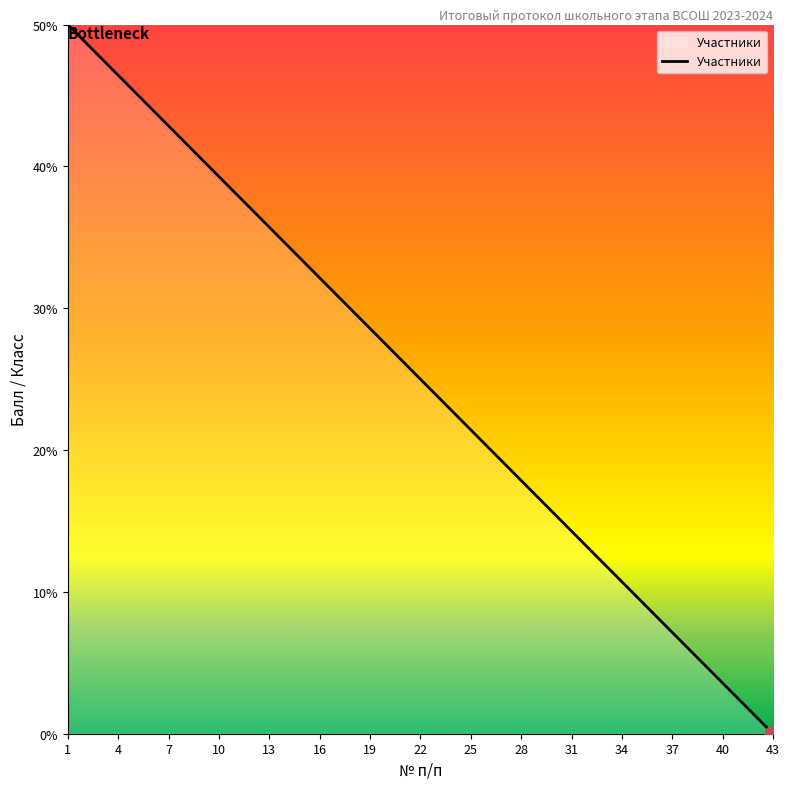

Reading right to left, list all the values displayed in this chart.

43=0.0	40=3.6	37=7.1	34=10.7	31=14.3	28=17.9	25=21.4	22=25.0	19=28.6	16=32.1	13=35.7	10=39.3	7=42.9	4=46.4	1=50.0